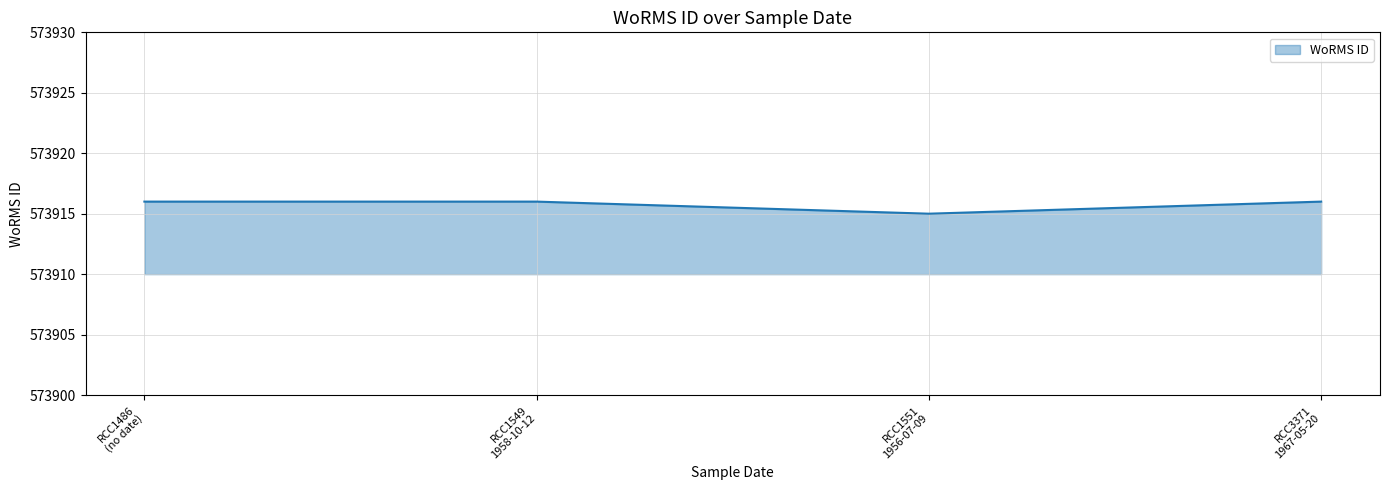

What is the average value?

573916